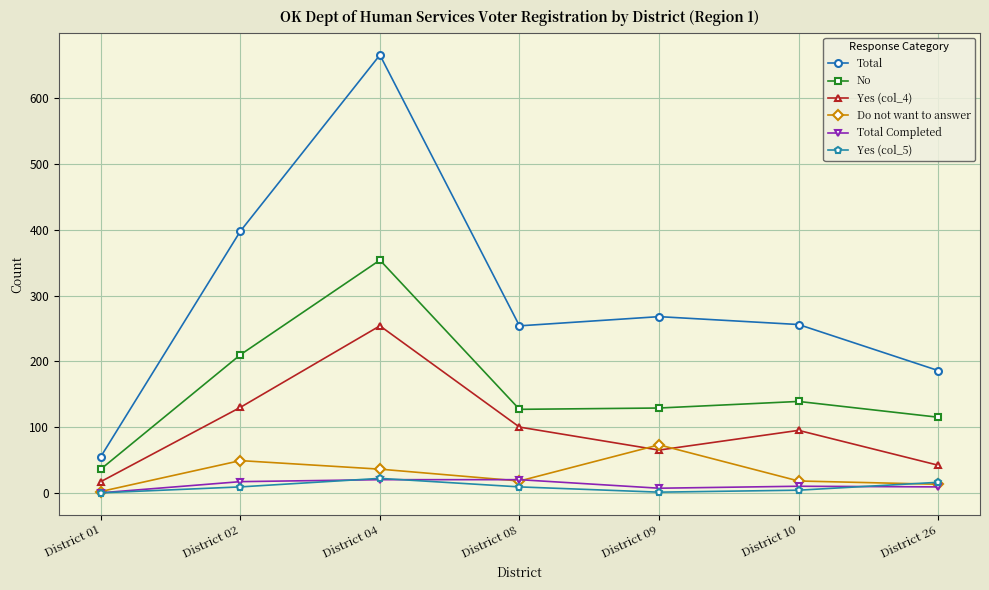

In Total, how many points are higher than both neighbors (excluding endpoints)?

2